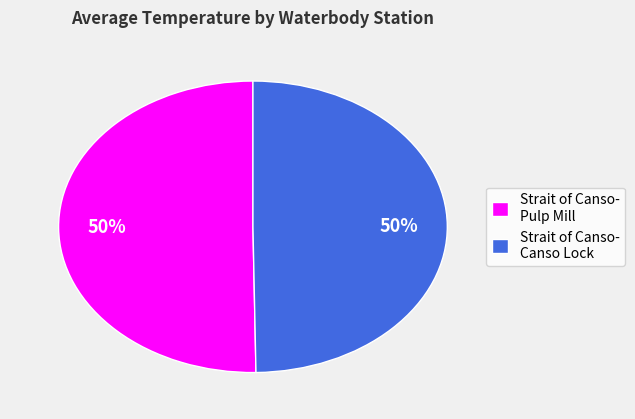

Approximately how many times larger is the value at Strait of Canso- Pulp Mill compared to Strait of Canso- Canso Lock?

1.0